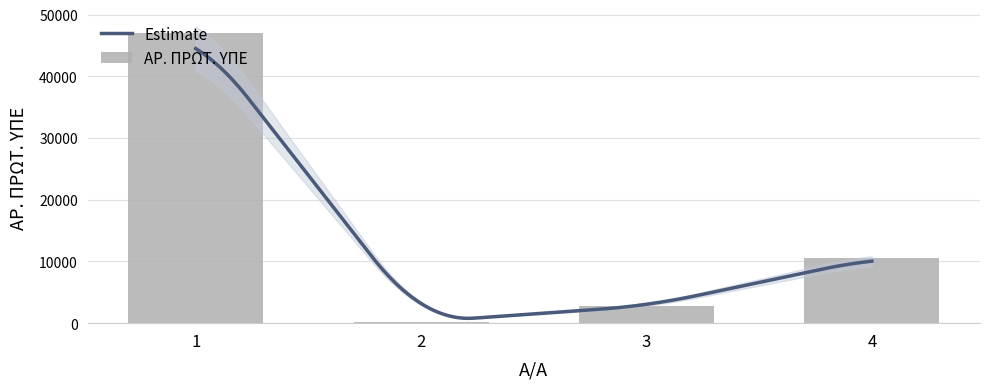

What is the value of the 4th bar from the left?

10507